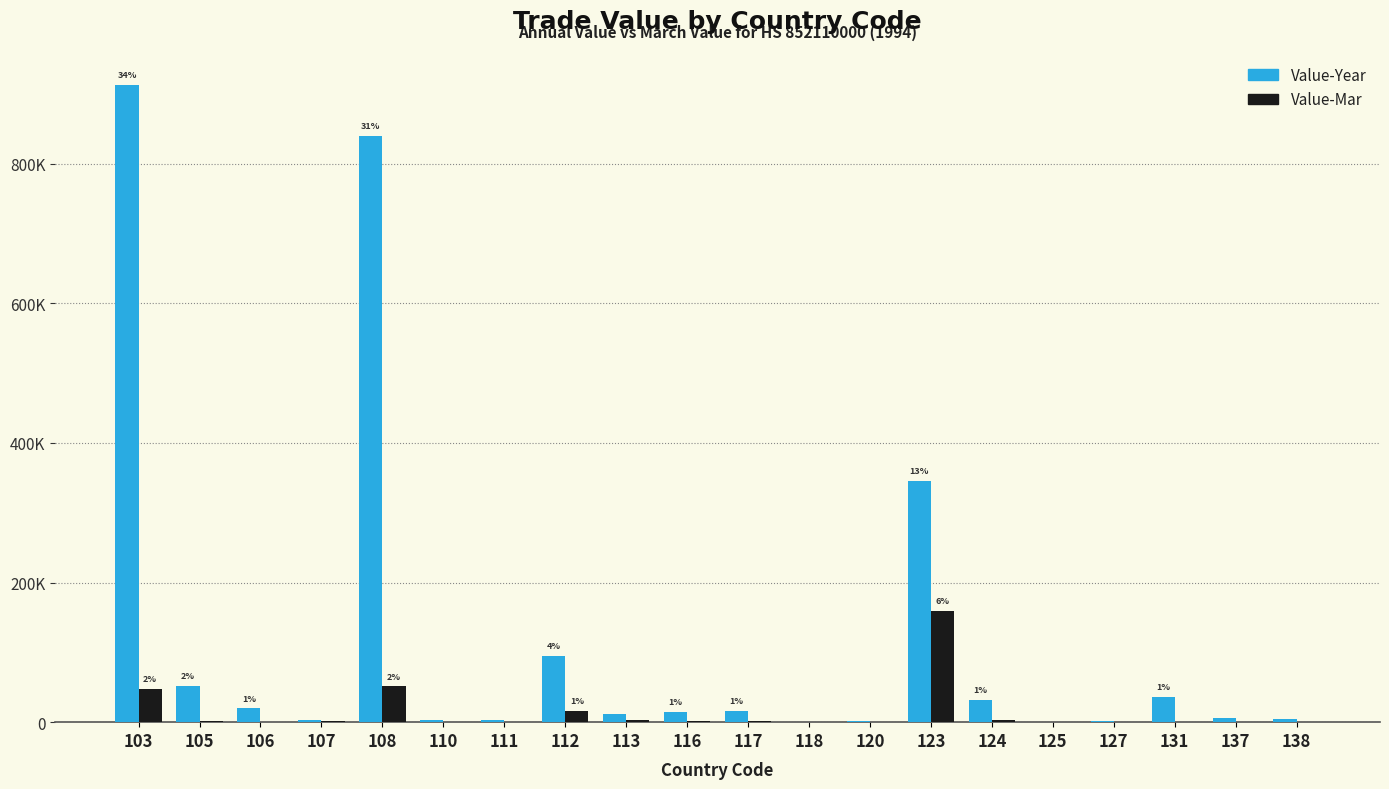

Are the bars horizontal?

No